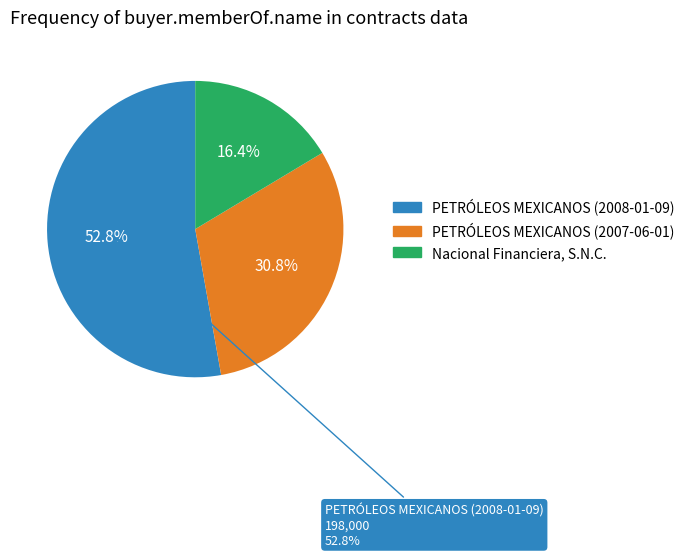

Do PETRÓLEOS MEXICANOS (2008-01-09) and PETRÓLEOS MEXICANOS (2007-06-01) together represent more than half of the pie?

Yes